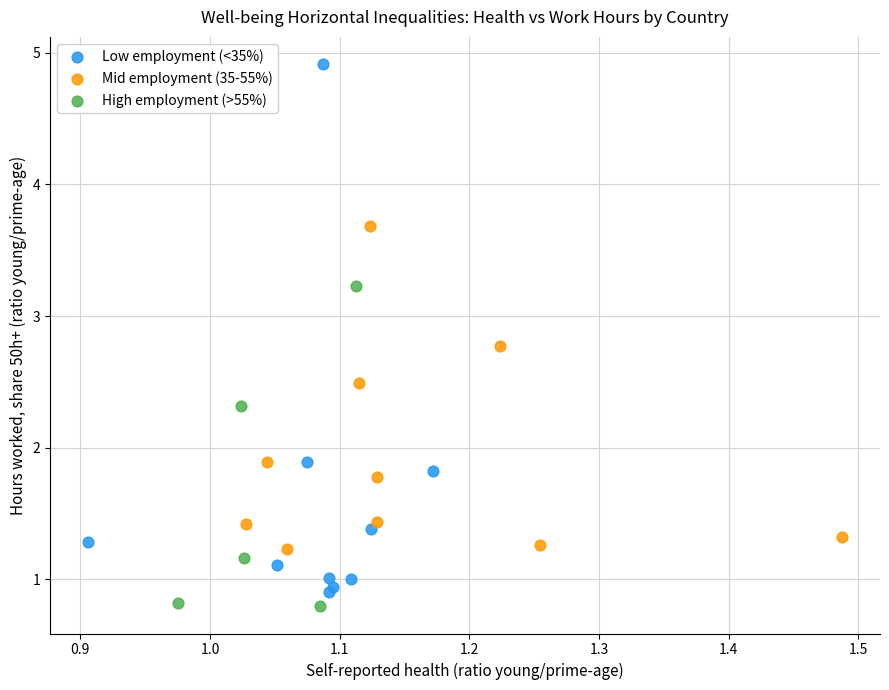

Which series has the largest Y range (max minus min)?

Low employment (<35%)